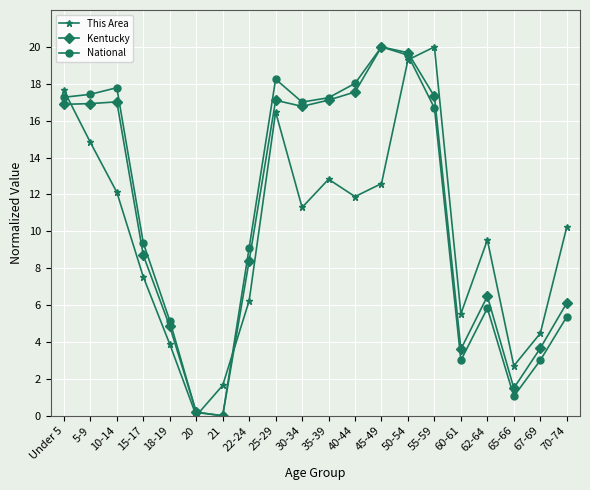

At which category is the sum across all series the highest?

50-54